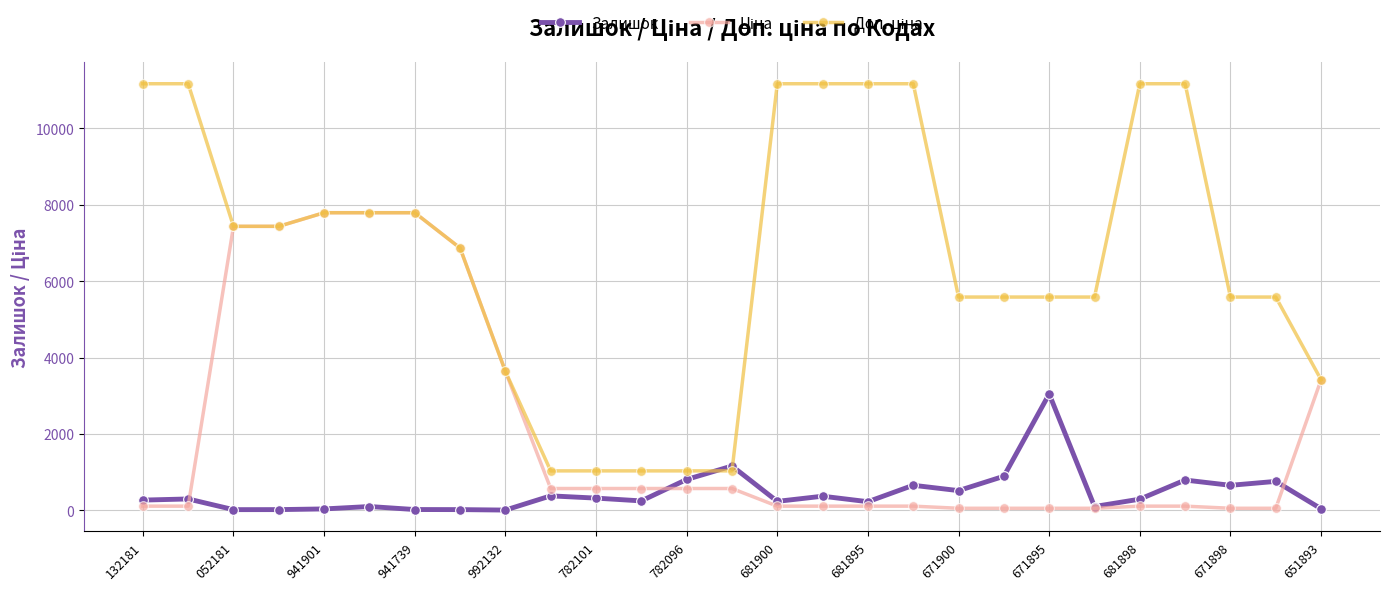

What is the maximum value for Залишок?

3048.0